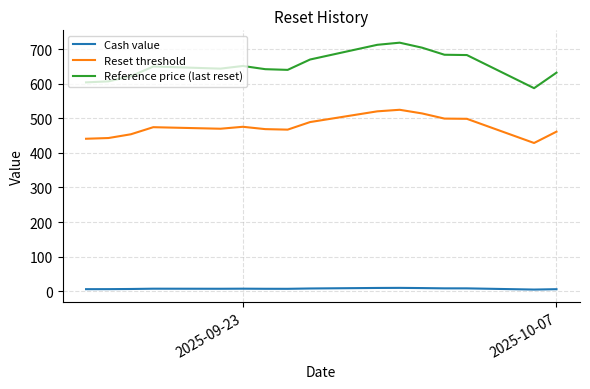

Rank the series by their maximum value, from lowest to highest.

Cash value, Reset threshold, Reference price (last reset)